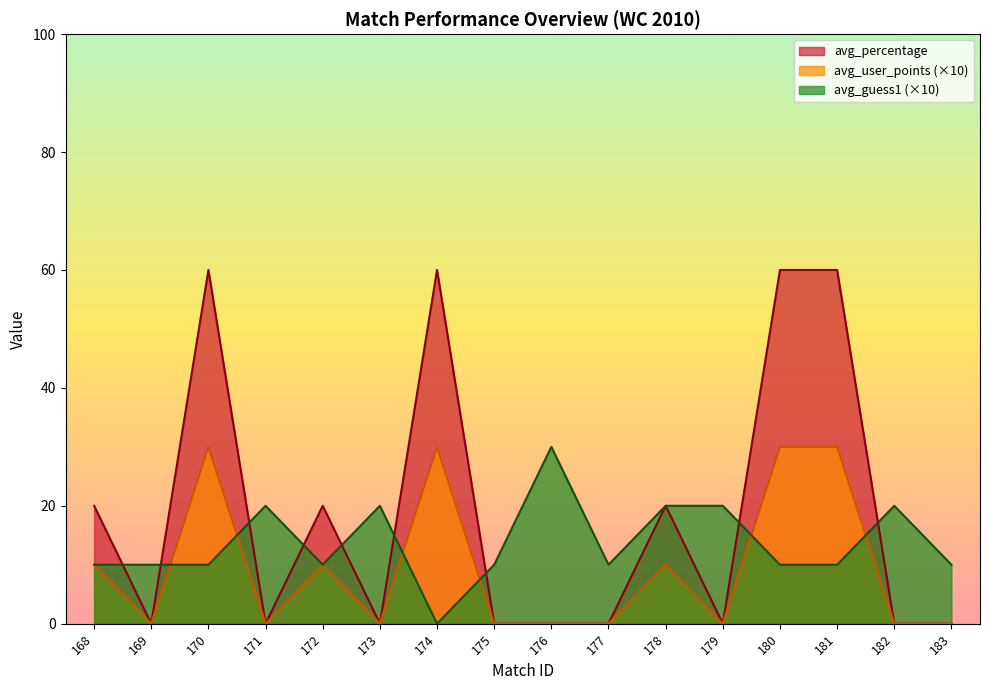

What are all the series names shown in the legend?

avg_percentage, avg_user_points (×10), avg_guess1 (×10)